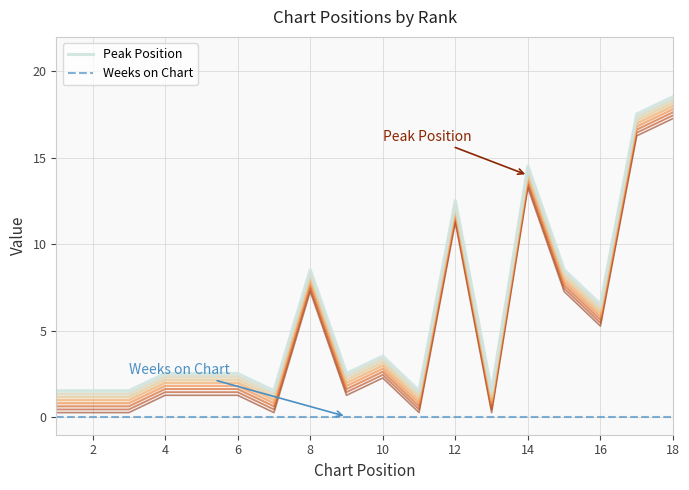

What is the minimum value for Peak Position?

1.5